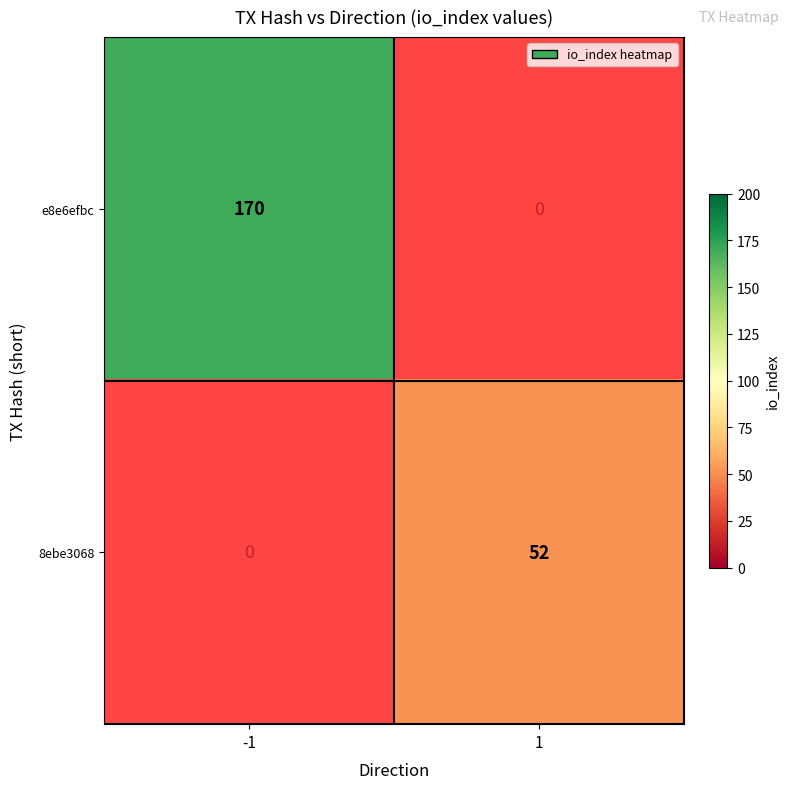

Is the value of e8e6efbc at -1 greater than the value of 8ebe3068 at 1?

Yes